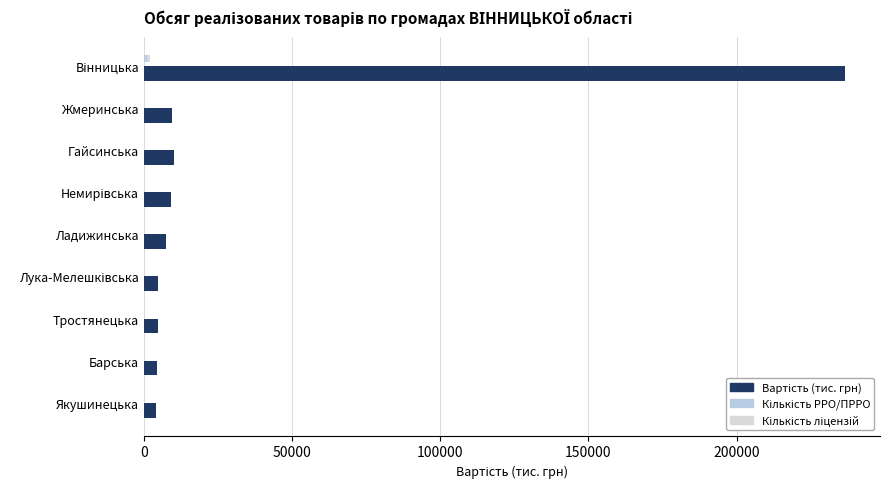

What is the smallest value displayed?

33.0